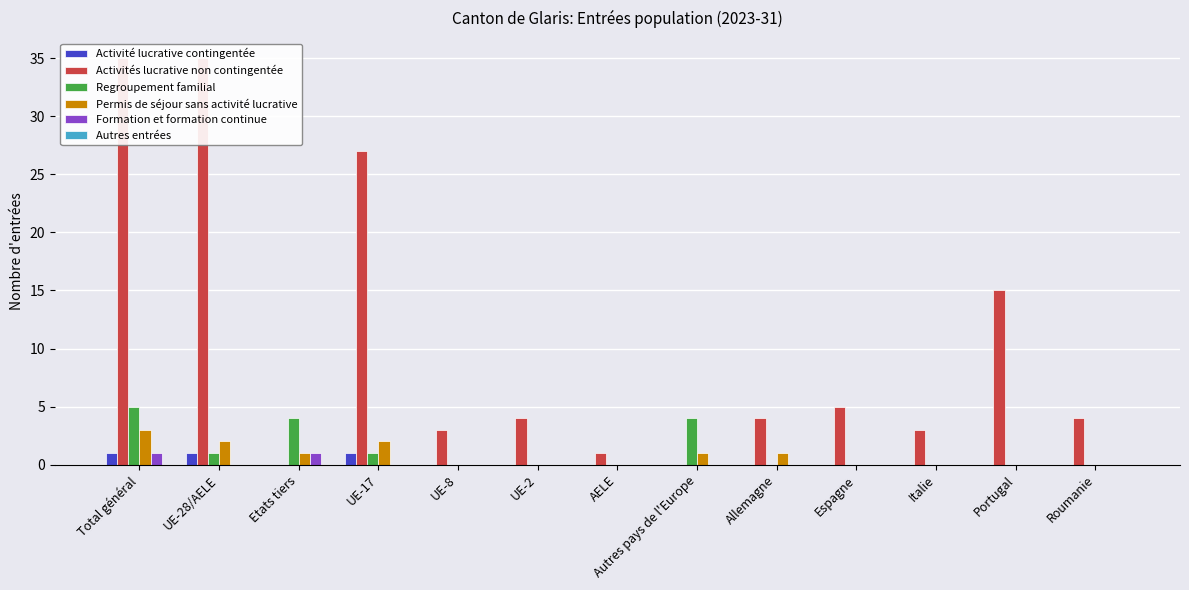

Reading right to left, what are all the values shown in this chart?

Activité lucrative contingentée: 0	0	0	0	0	0	0	0	0	1	0	1	1
Activités lucrative non contingentée: 4	15	3	5	4	0	1	4	3	27	0	35	35
Regroupement familial: 0	0	0	0	0	4	0	0	0	1	4	1	5
Permis de séjour sans activité lucrative: 0	0	0	0	1	1	0	0	0	2	1	2	3
Formation et formation continue: 0	0	0	0	0	0	0	0	0	0	1	0	1
Autres entrées: 0	0	0	0	0	0	0	0	0	0	0	0	0